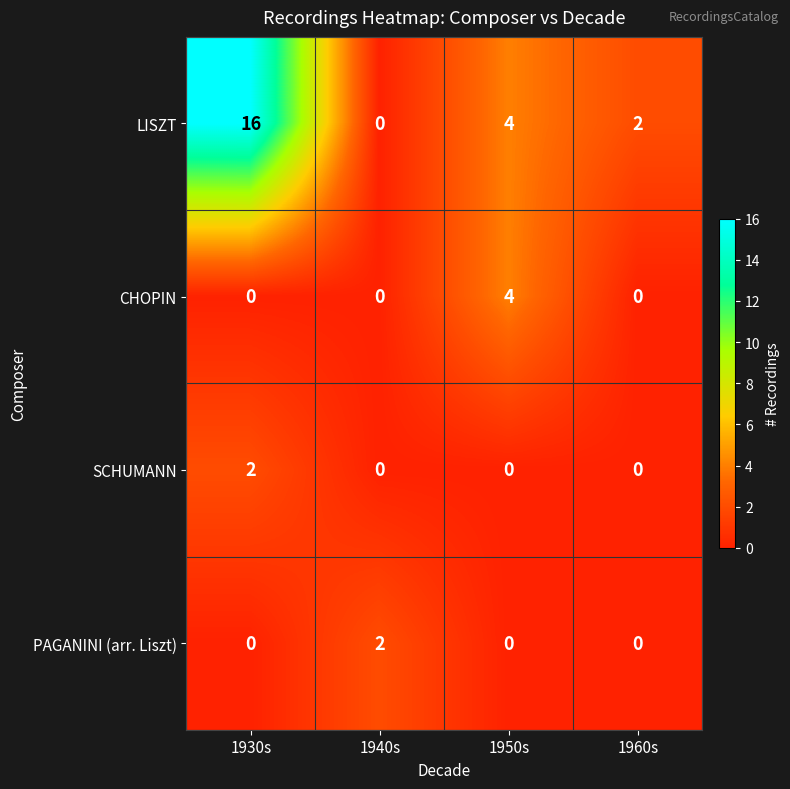

Which series has the largest total across all categories?

LISZT